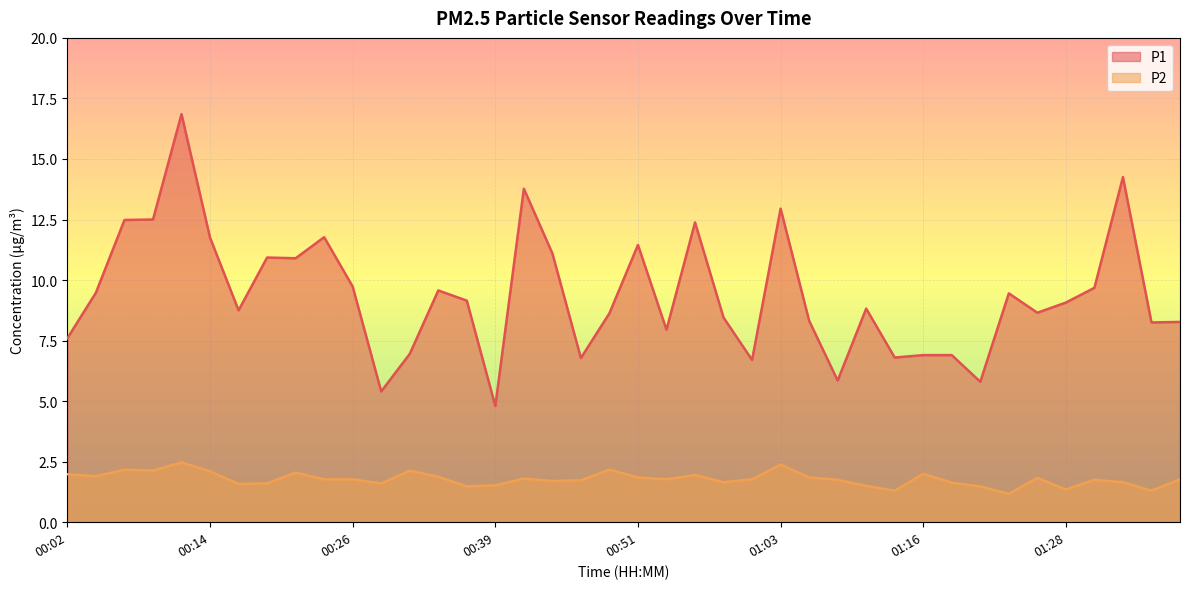

True or false: P2 and P1 intersect in this chart.

False